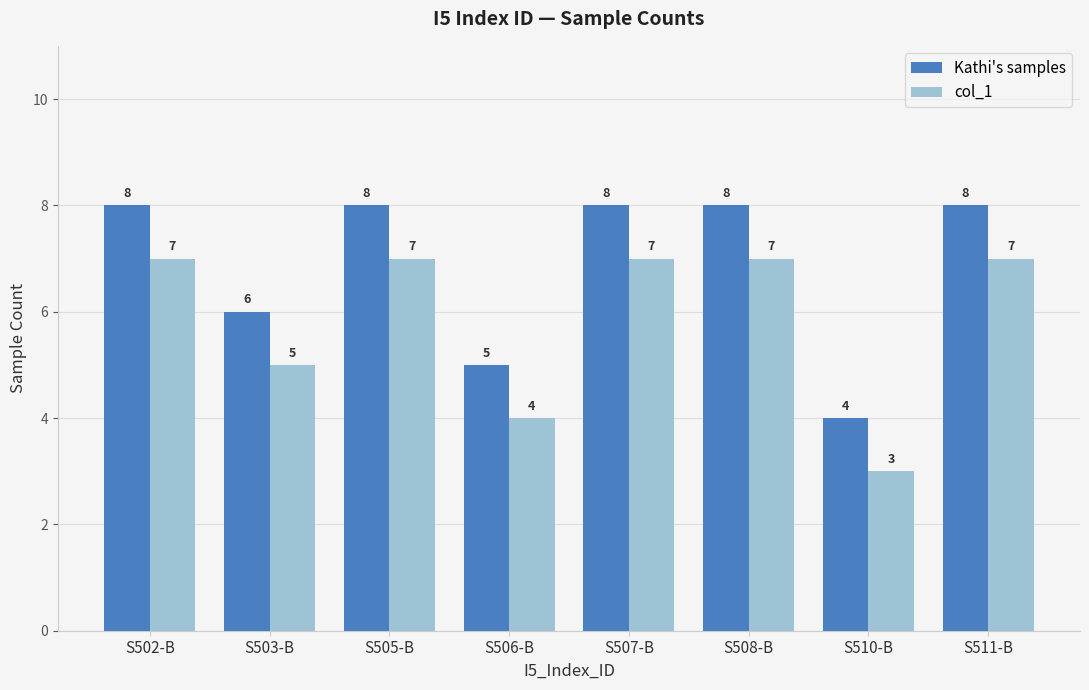

What is the difference between the Kathi's samples values at S508-B and S510-B?

4